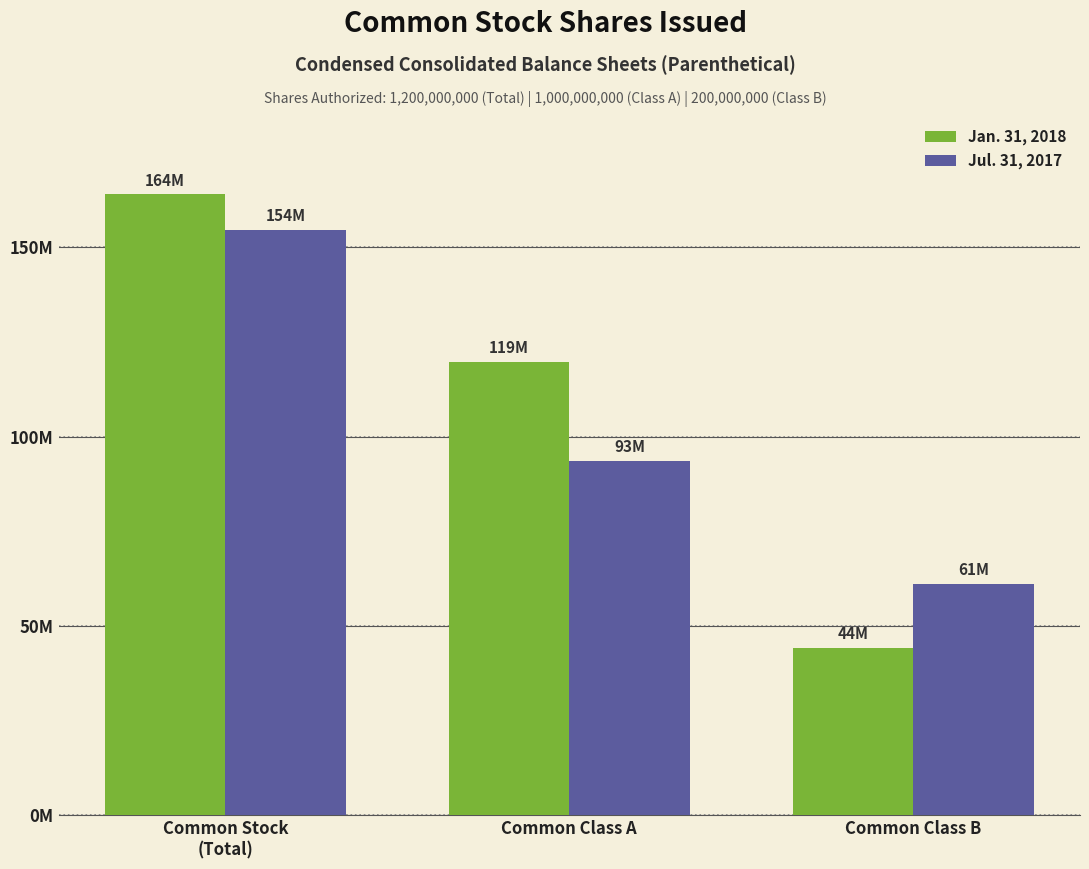

What are all the series names shown in the legend?

Jan. 31, 2018, Jul. 31, 2017